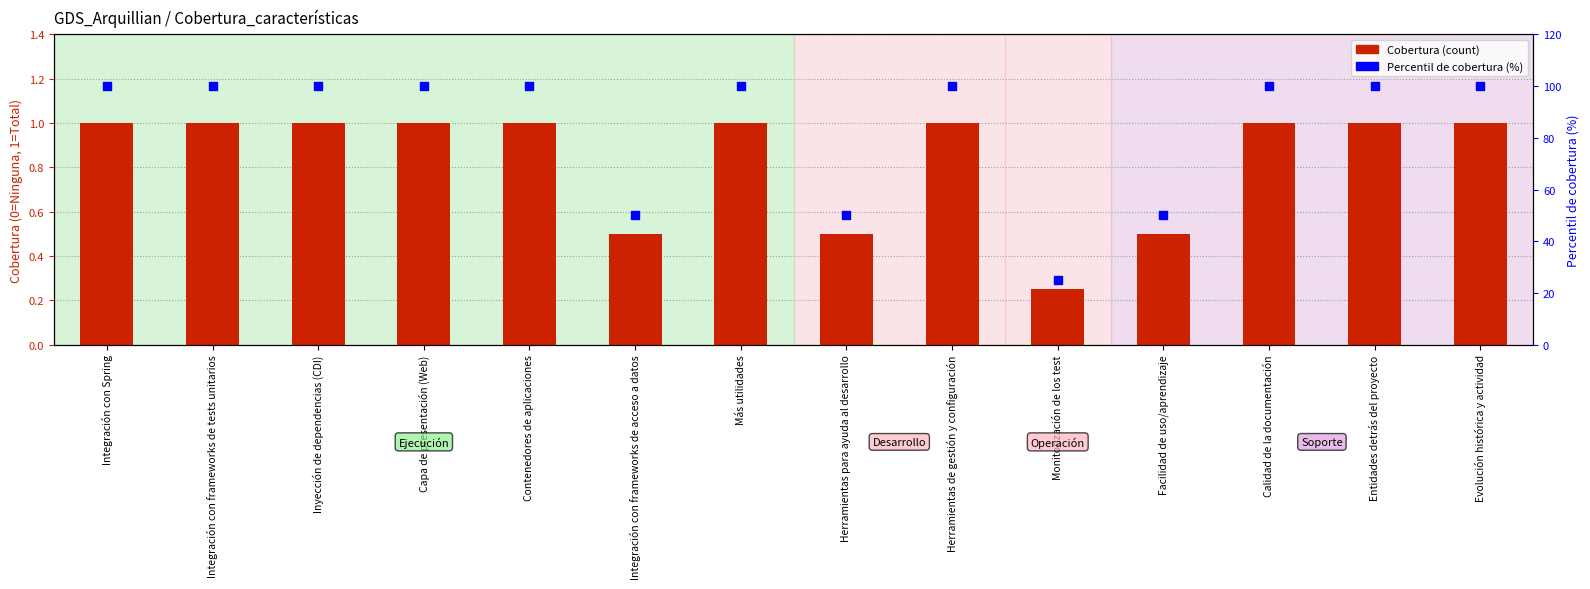

At how many categories does at least one series exceed 83?

10